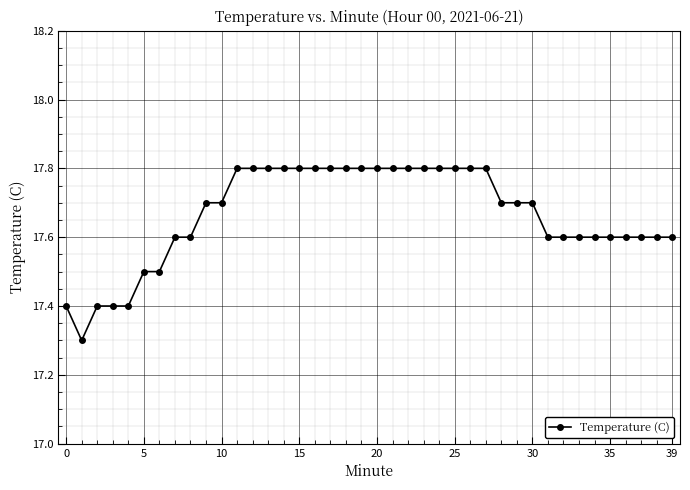

Count the values in the range 17 to 18.

40